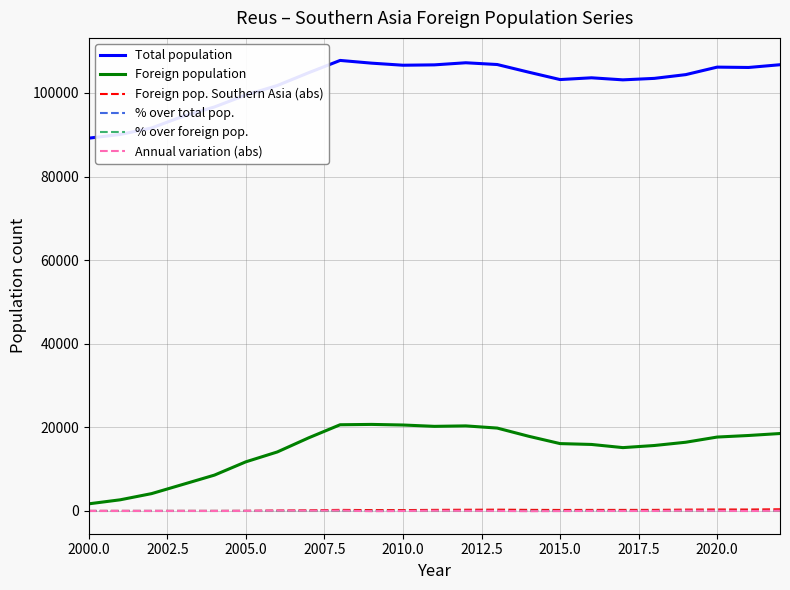

True or false: Foreign population and Total population cross at least once.

False